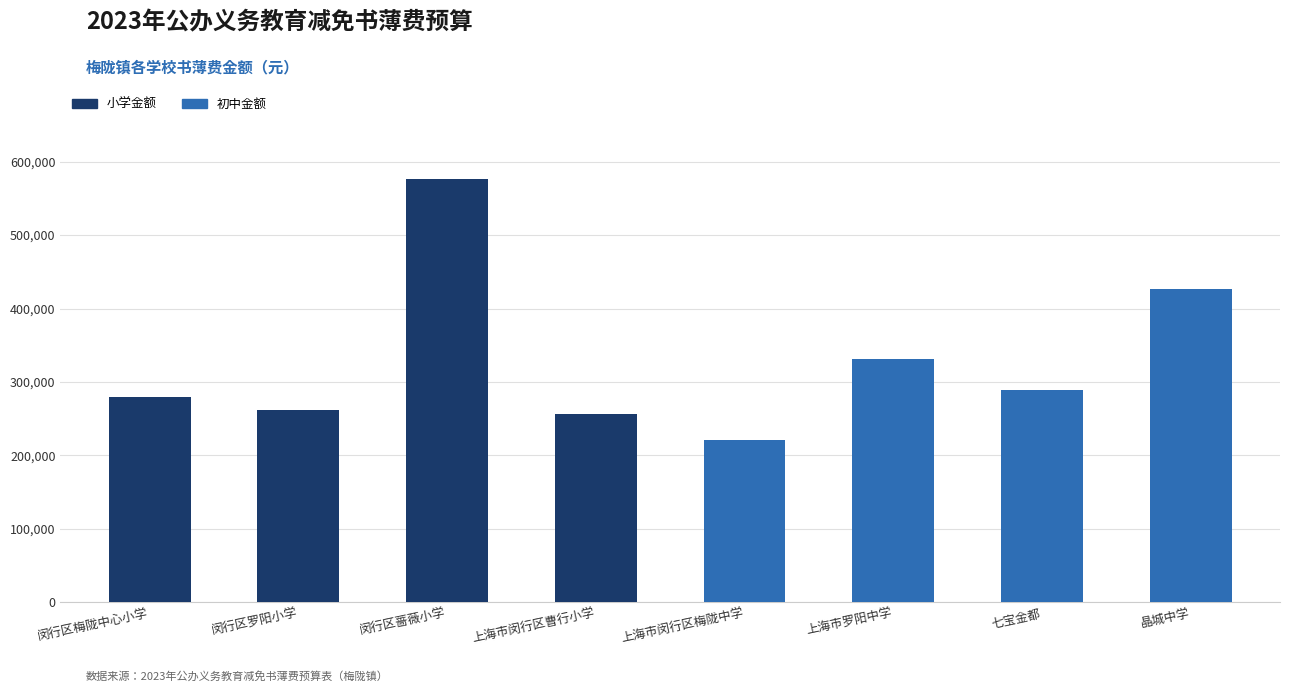

At which category is the sum across all series the highest?

闵行区蔷薇小学